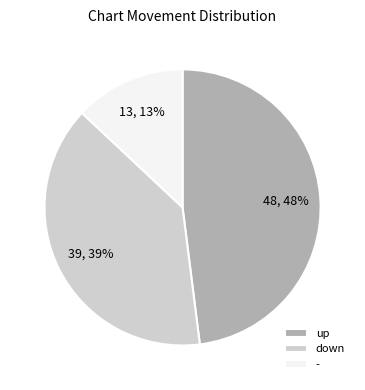

Which has a higher value, - or up?

up